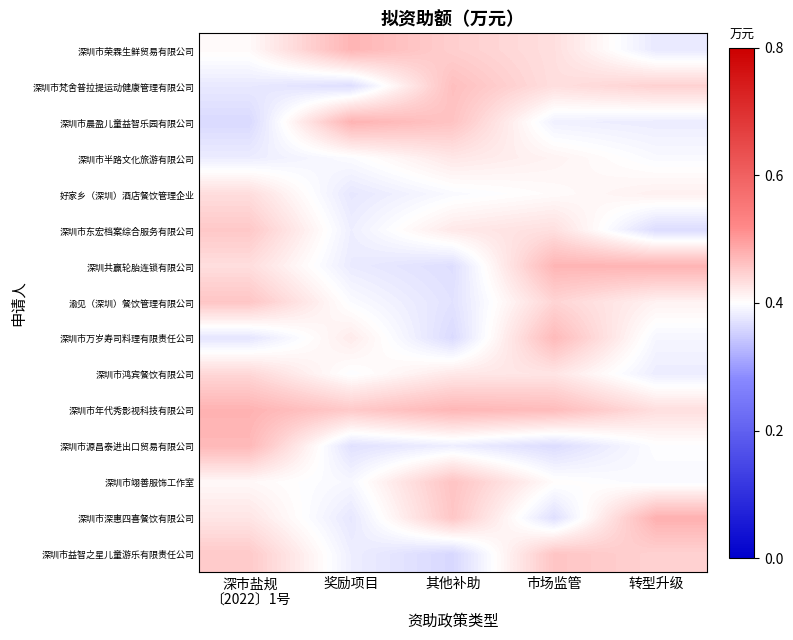

At which category is the sum across all series the highest?

市场监管